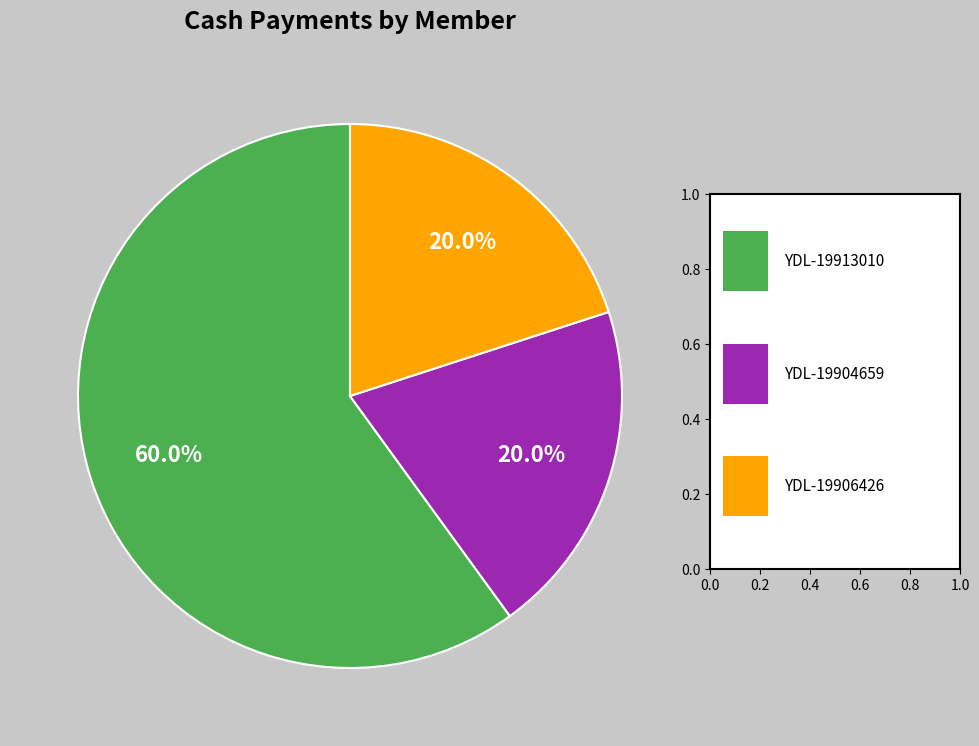

What is the majority slice?

YDL-19913010